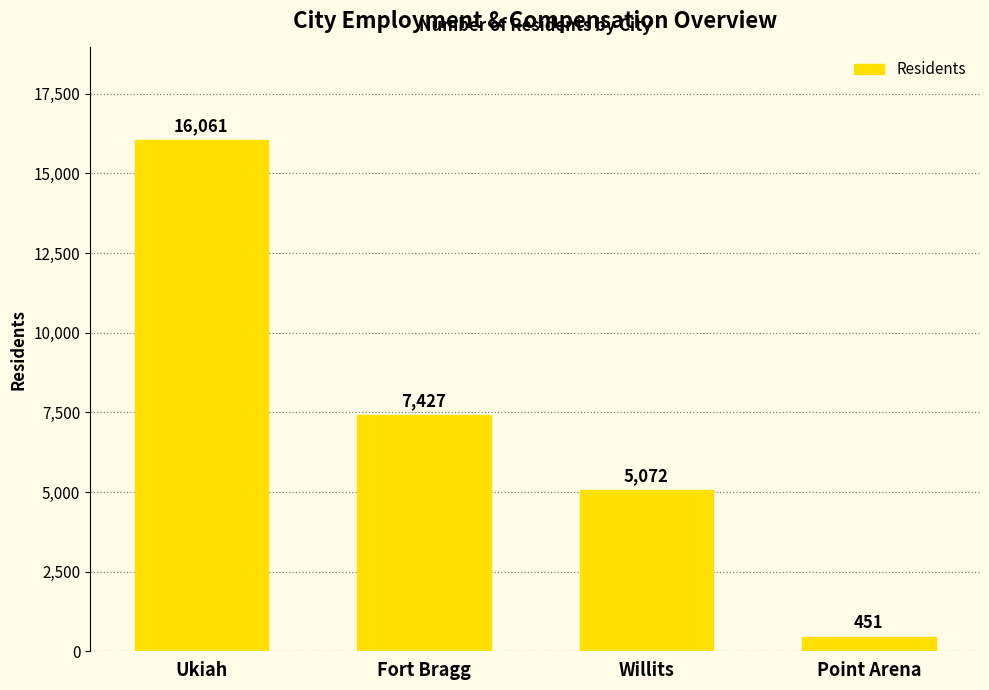

Is it true that the value at Fort Bragg is 7427?

True